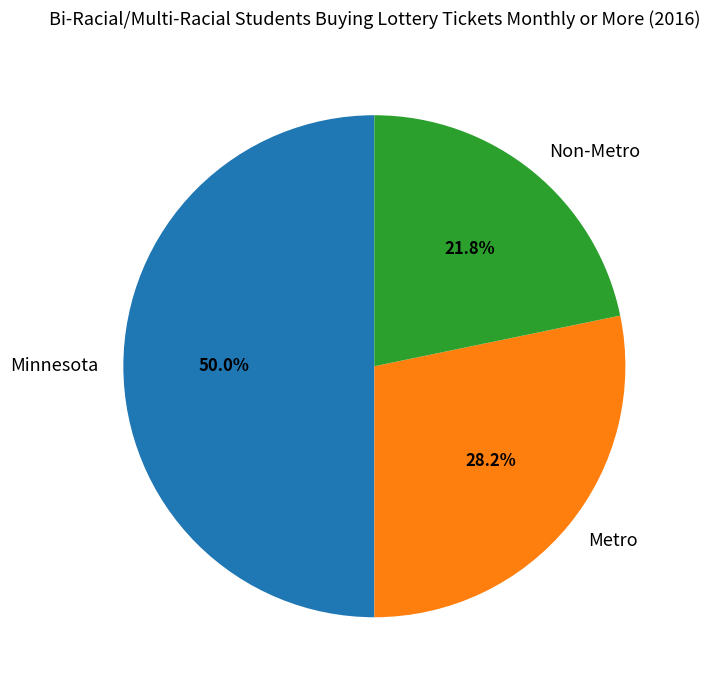

The Non-Metro slice represents 16% of the pie. True or false?

False